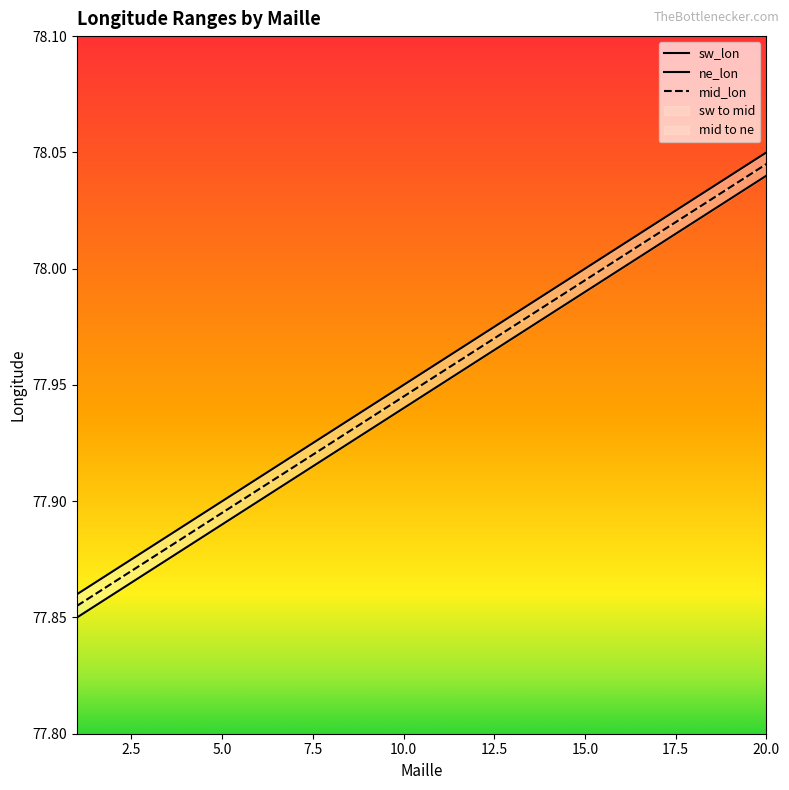

How many categories are shown in the chart?

20